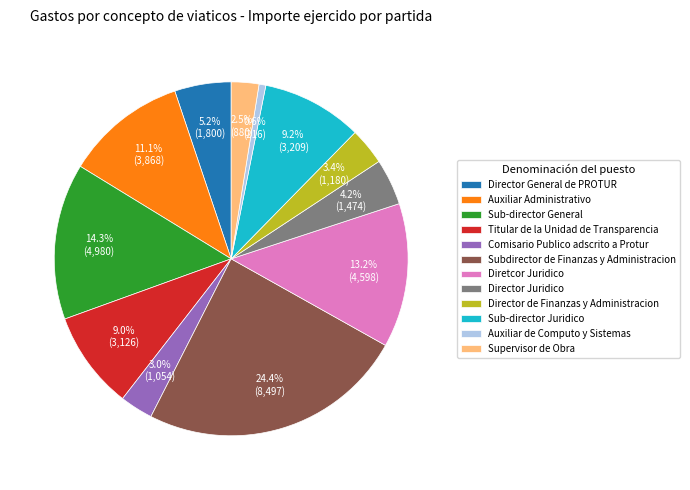

To the nearest percent, what is the combined percentage of Diretcor Juridico and Director General de PROTUR?

18%